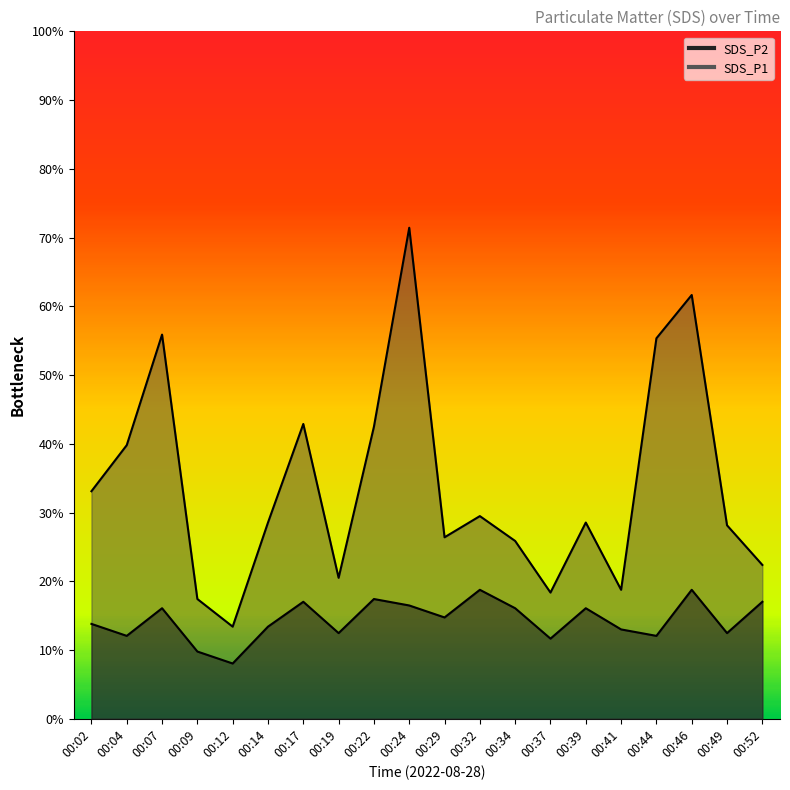

Rank the categories by SDS_P1 value from lowest to highest.

00:12, 00:09, 00:37, 00:41, 00:19, 00:52, 00:34, 00:29, 00:49, 00:14, 00:39, 00:32, 00:02, 00:04, 00:22, 00:17, 00:44, 00:07, 00:46, 00:24